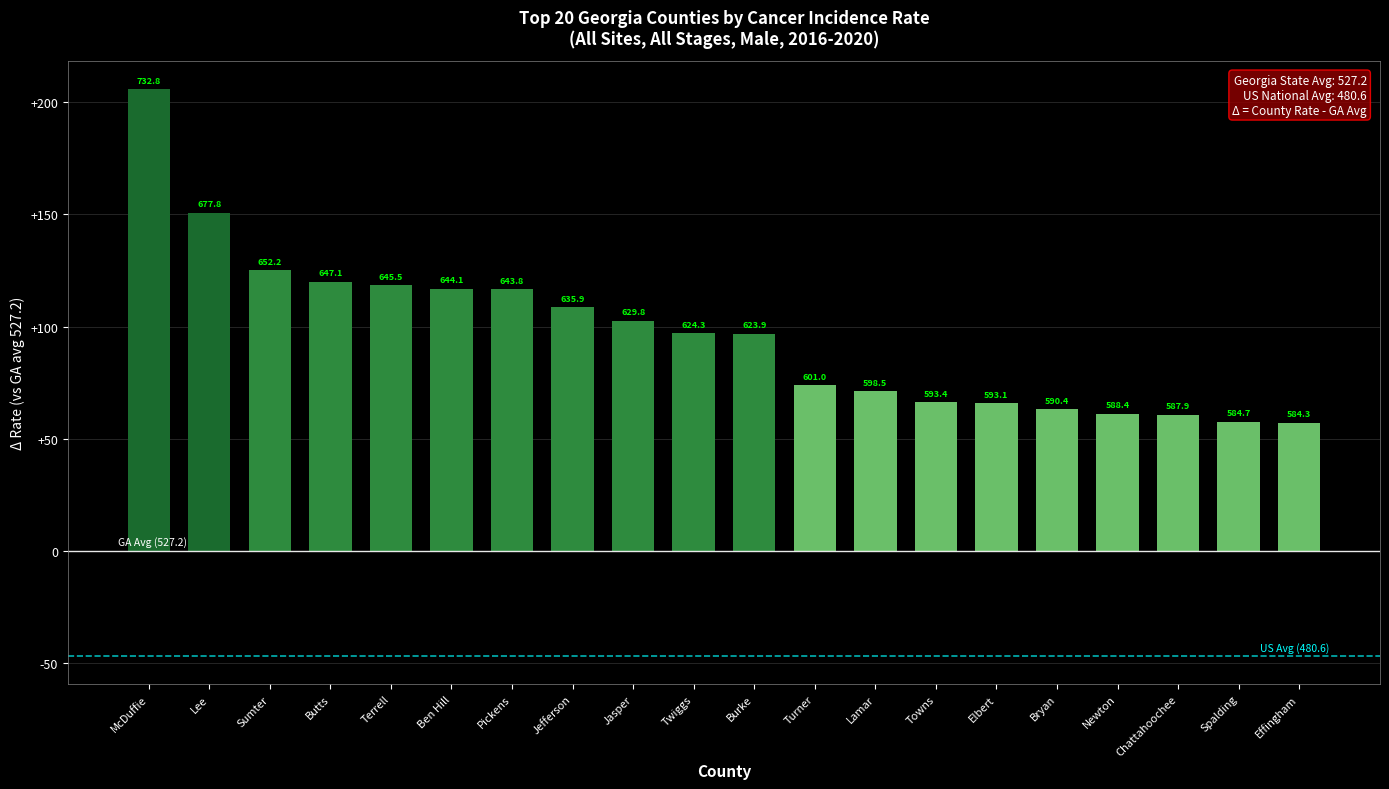

Does the chart contain stacked bars?

No